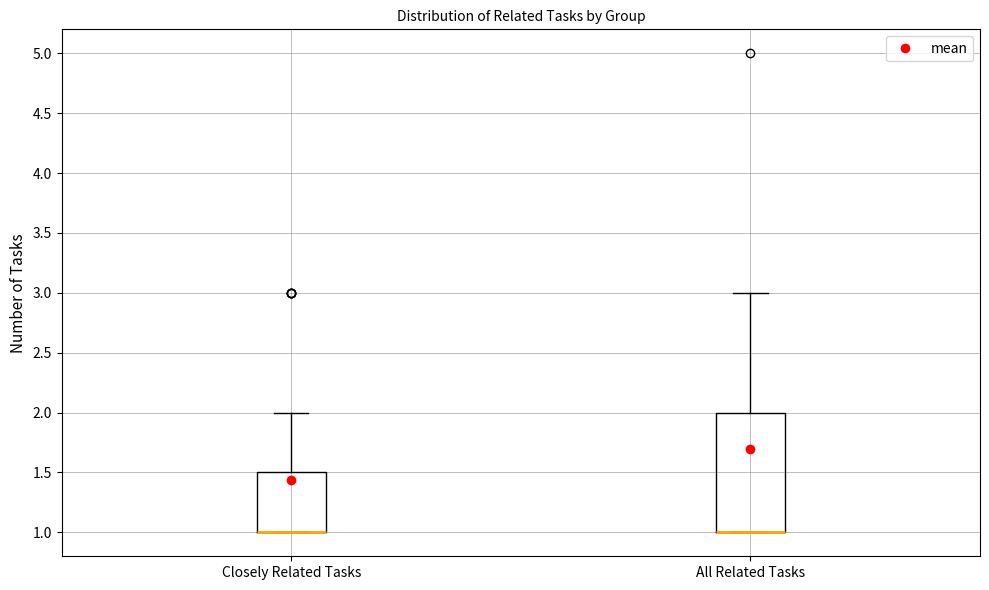

Reading left to right, transcribe this box plot: for each box, give where its median line is, the range the box spans, and where its two whiskers end, as read against the y-axis. The values are not printed on the chart, so give them approximately, as read against the axis.

Closely Related Tasks: median 1.0 (drawn on the box's lower edge), box 1.0 to 1.5, whiskers 1.0 to 2.0
All Related Tasks: median 1.0 (drawn on the box's lower edge), box 1.0 to 2.0, whiskers 1.0 to 3.0